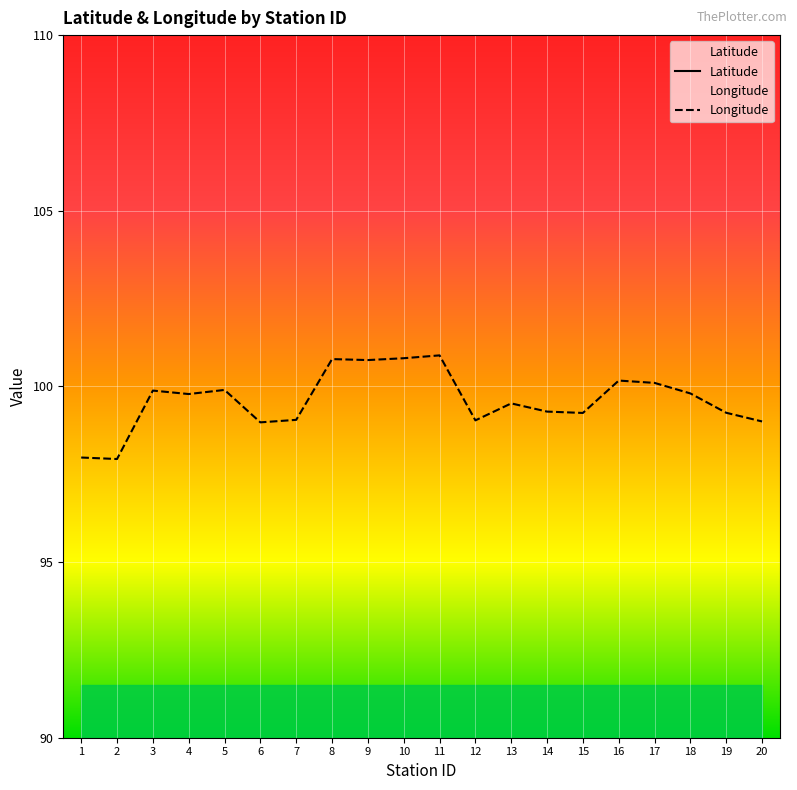

At which label does Longitude reach its minimum?

2